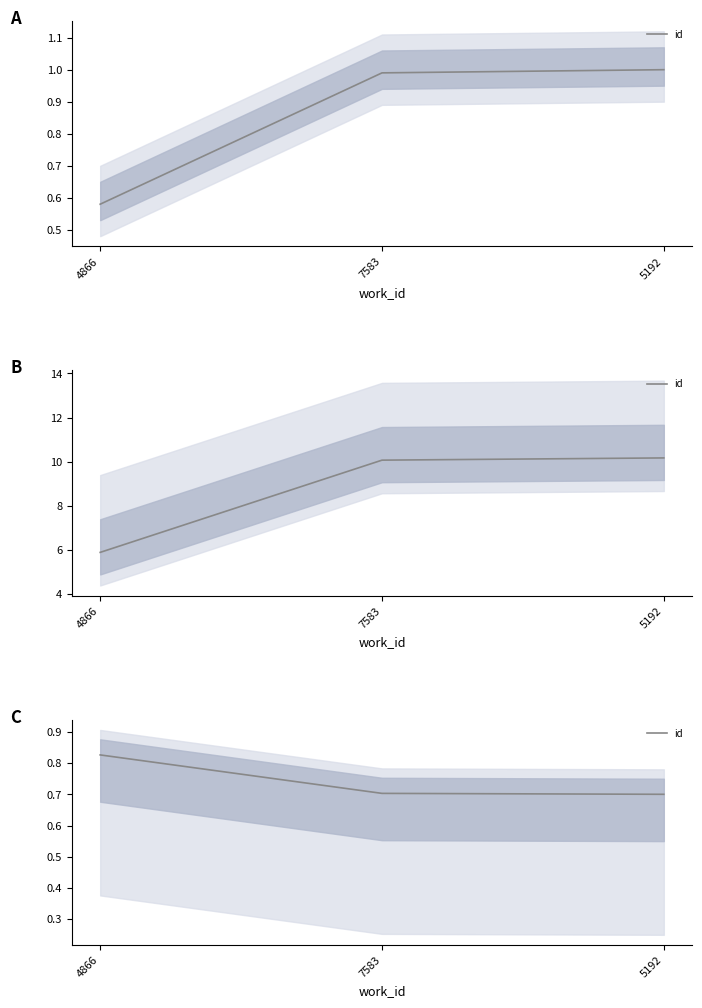

What is the smallest value displayed?

0.7